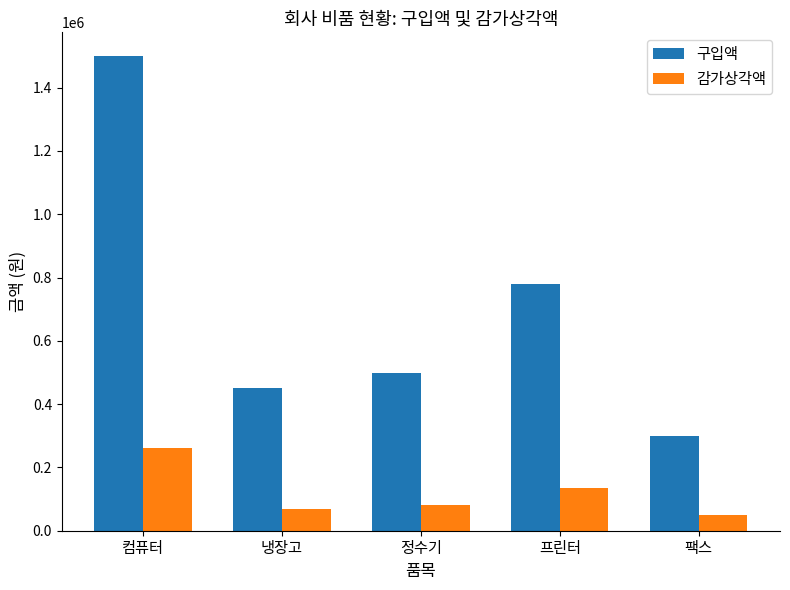

Which category has the highest value across all series?

컴퓨터